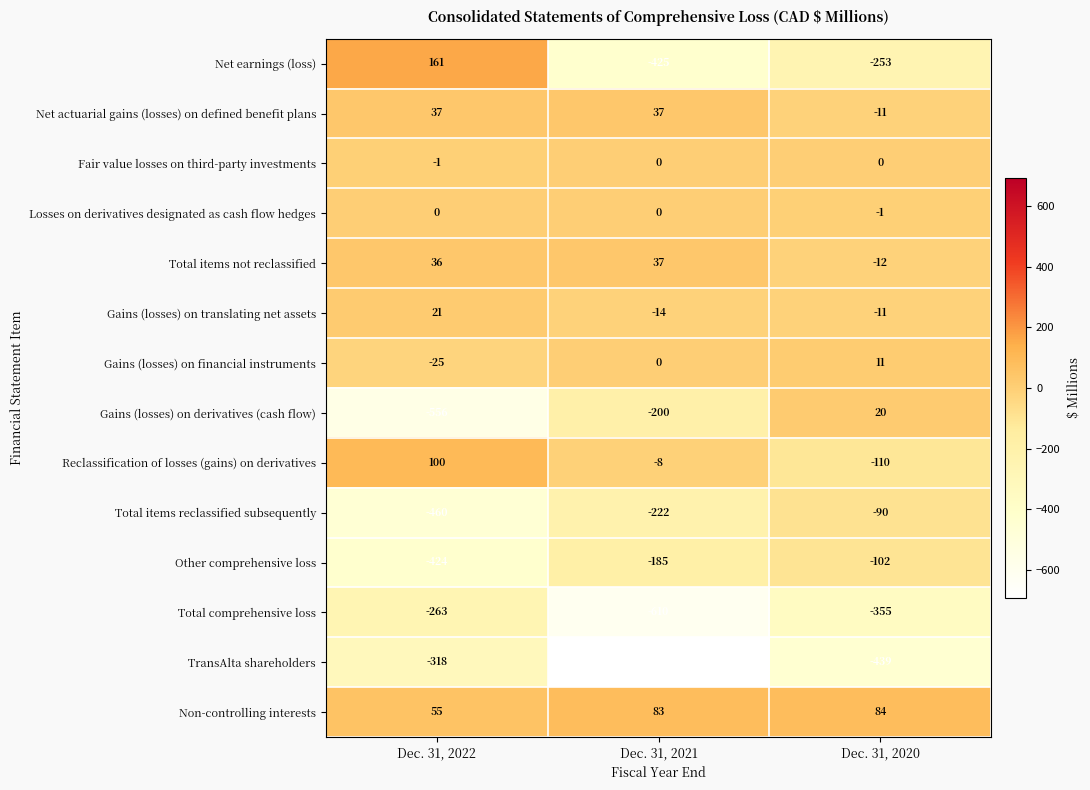

What is the sum of all Gains (losses) on derivatives (cash flow) values?

-736